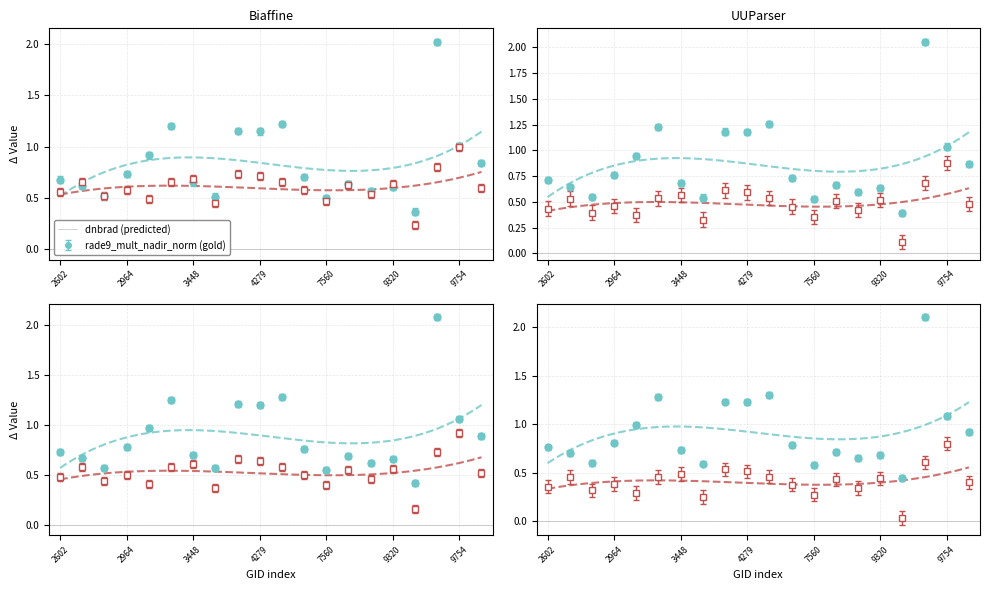

What is the value of the rade9_mult_nadir_norm point at the 3rd from the left?

0.5